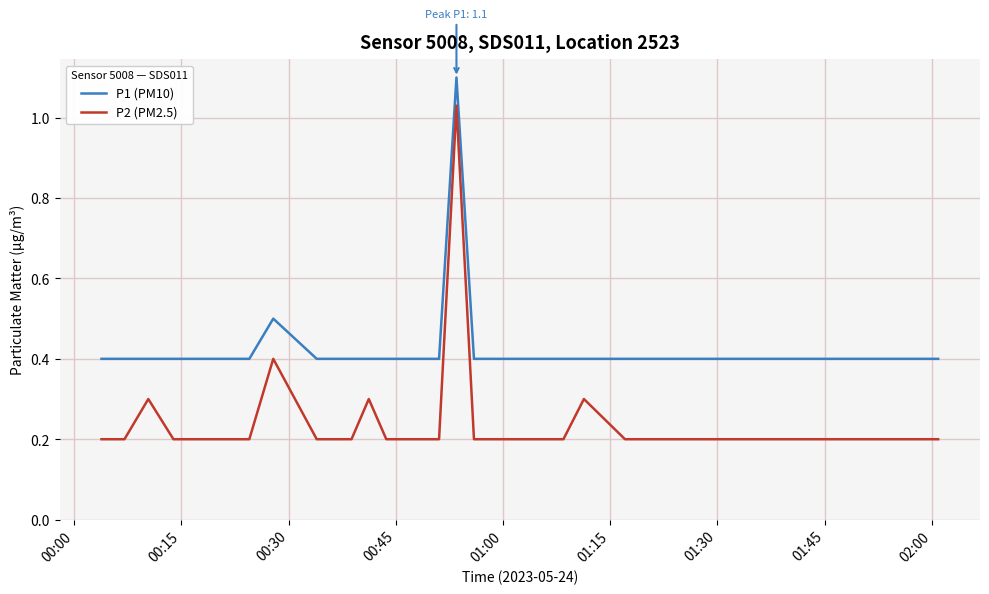

What is the lowest value of the P1 (PM10) series?

0.4